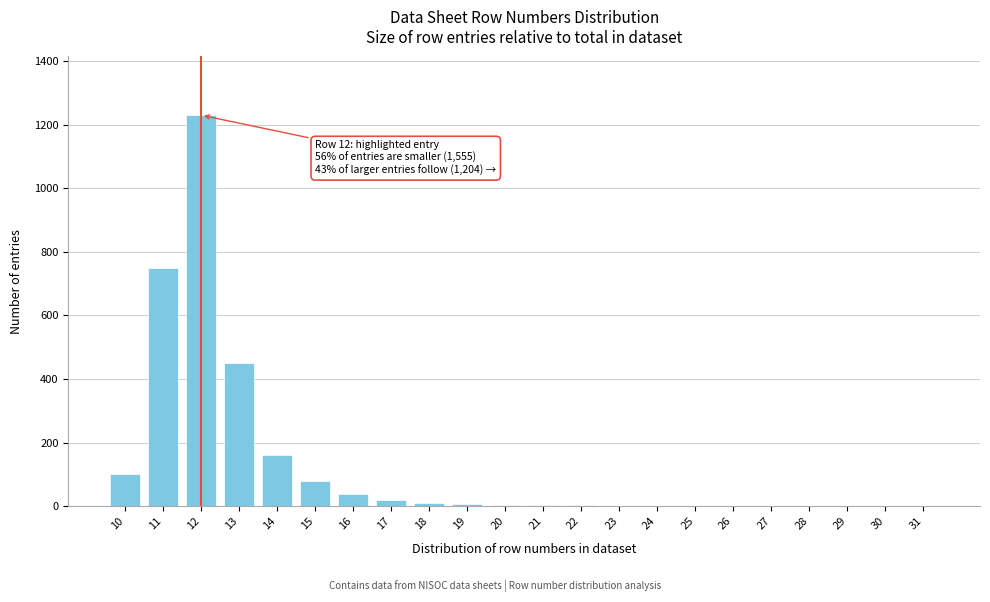

What is the sum of all values?

2871